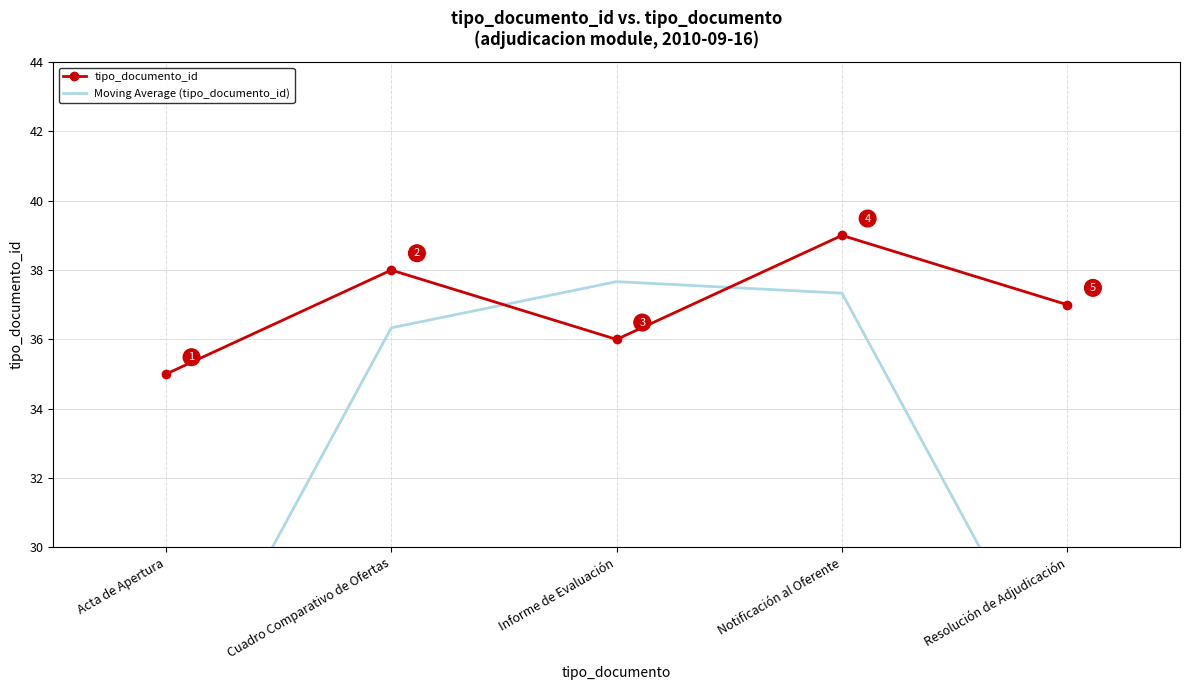

Reading left to right, transcribe all the data shown in this chart.

tipo_documento_id: Acta de Apertura=35.0	Cuadro Comparativo de Ofertas=38.0	Informe de Evaluación=36.0	Notificación al Oferente=39.0	Resolución de Adjudicación=37.0
Moving Average (tipo_documento_id): Acta de Apertura=24.3	Cuadro Comparativo de Ofertas=36.3	Informe de Evaluación=37.7	Notificación al Oferente=37.3	Resolución de Adjudicación=25.3